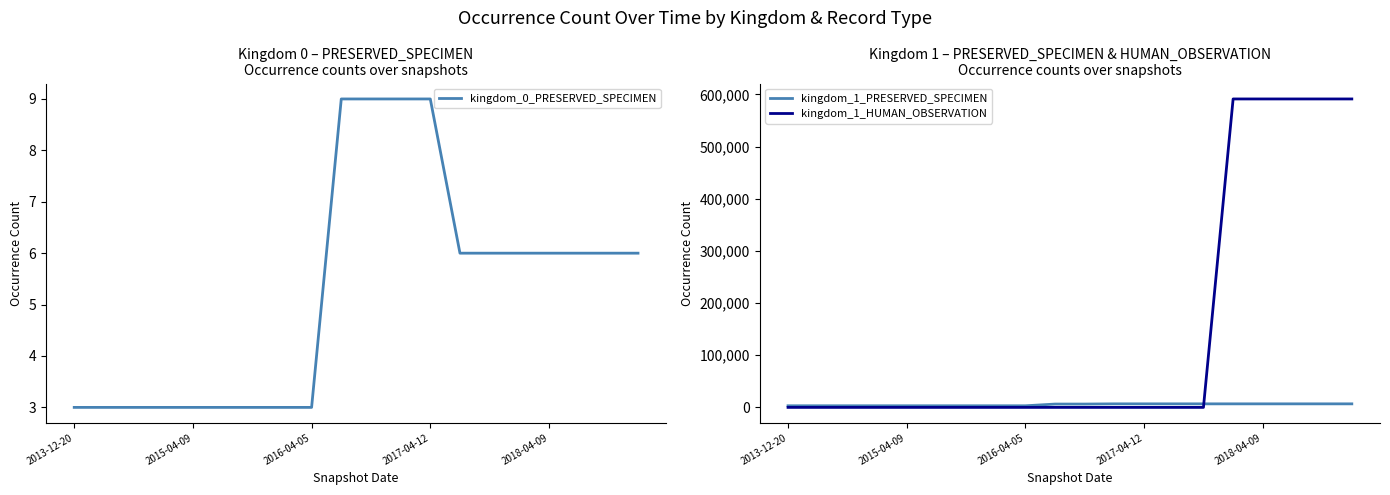

The value of kingdom_1_HUMAN_OBSERVATION at 5 is 0. True or false?

True